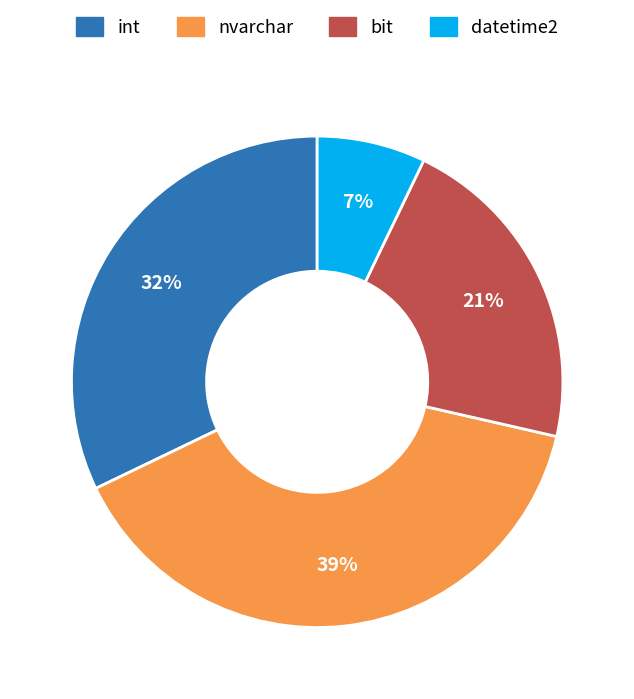

Combined, do datetime2 and int account for over 50%?

No